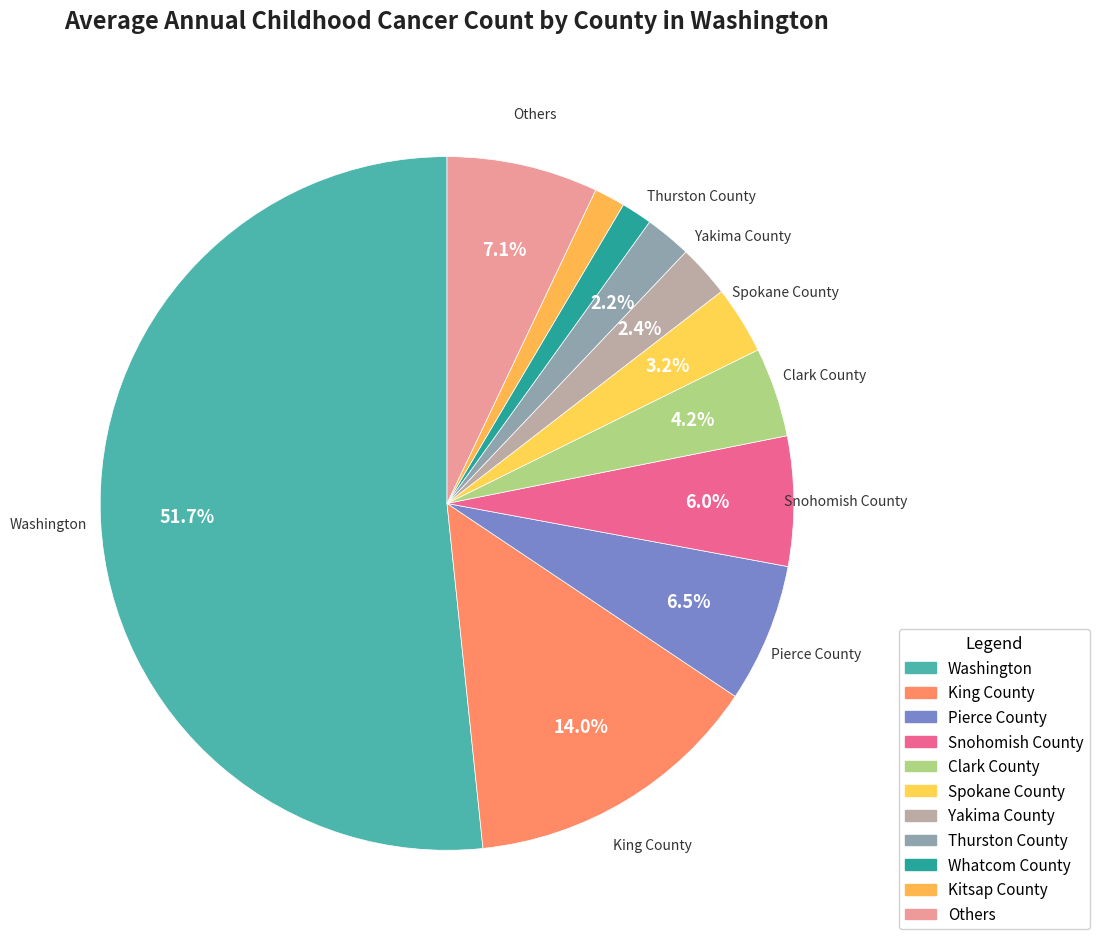

Does any single category account for the majority?

Yes